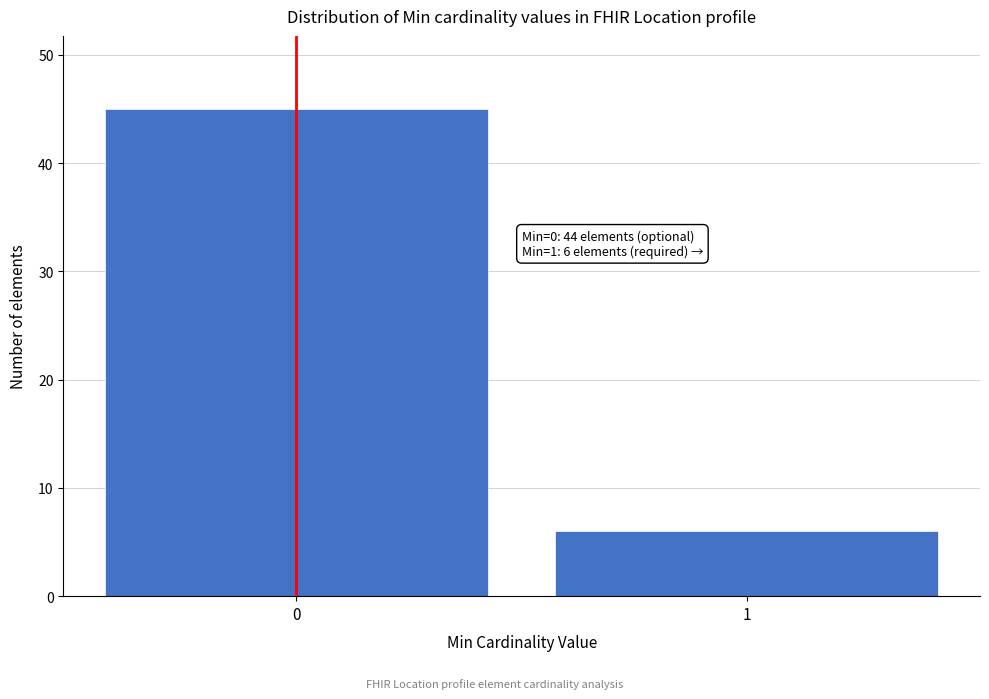

Reading left to right, transcribe all the data shown in this chart.

45	6